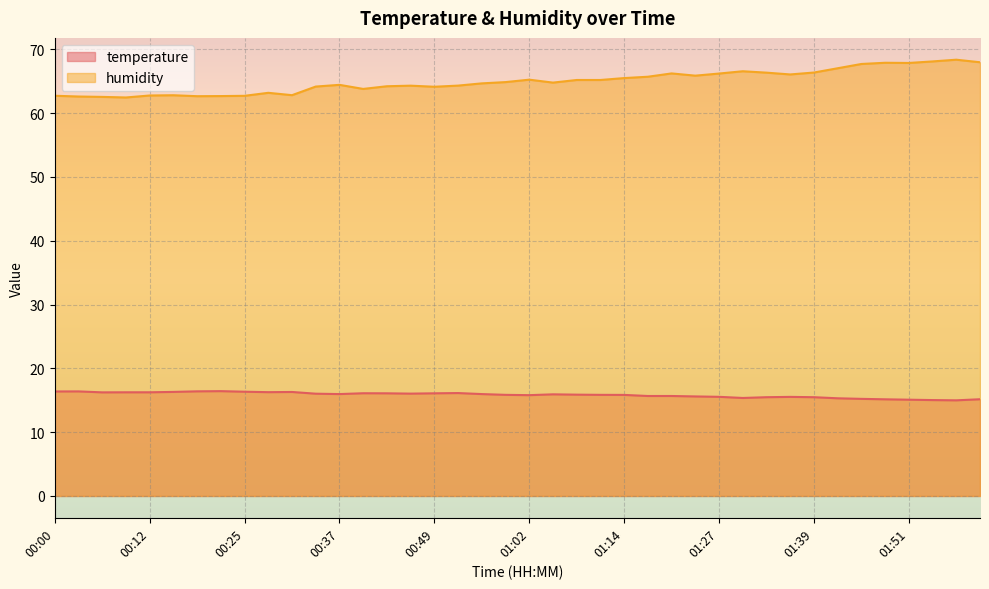

At how many categories does at least one series exceed 50?

40